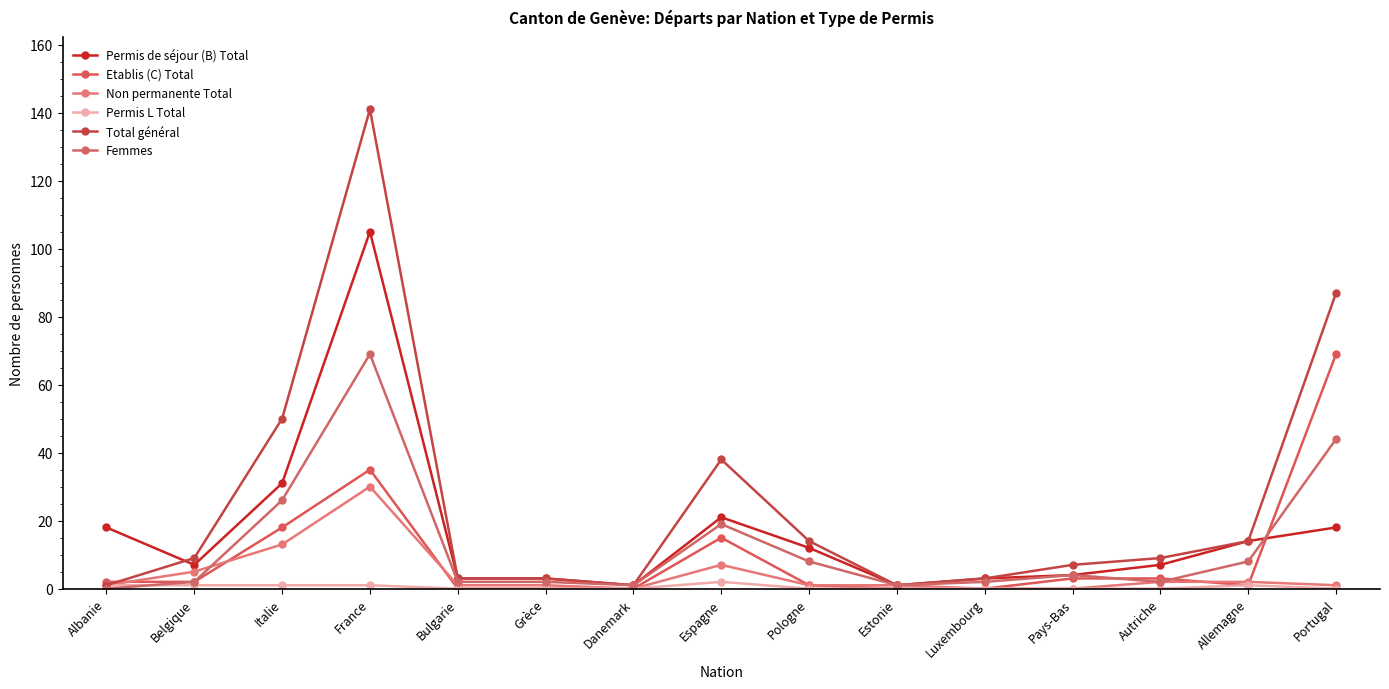

Which series has the largest total across all categories?

Total général